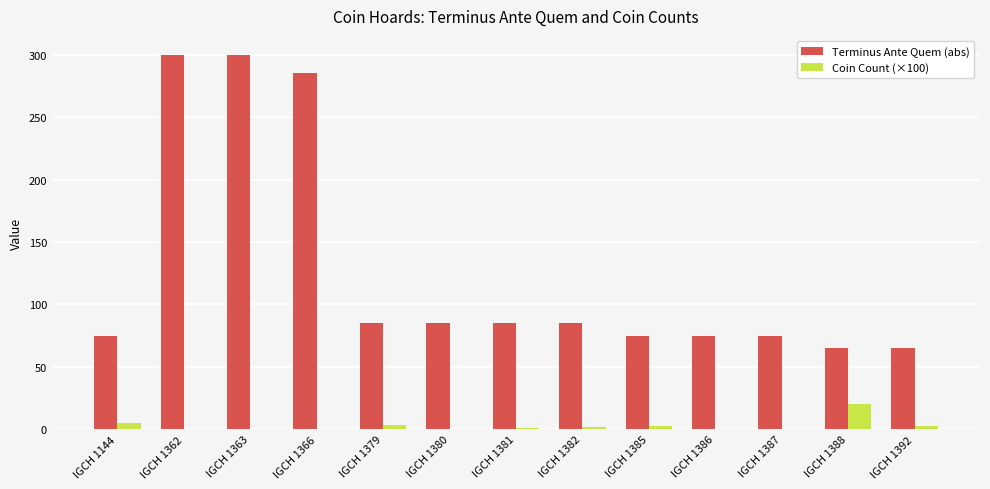

Does the chart contain stacked bars?

No